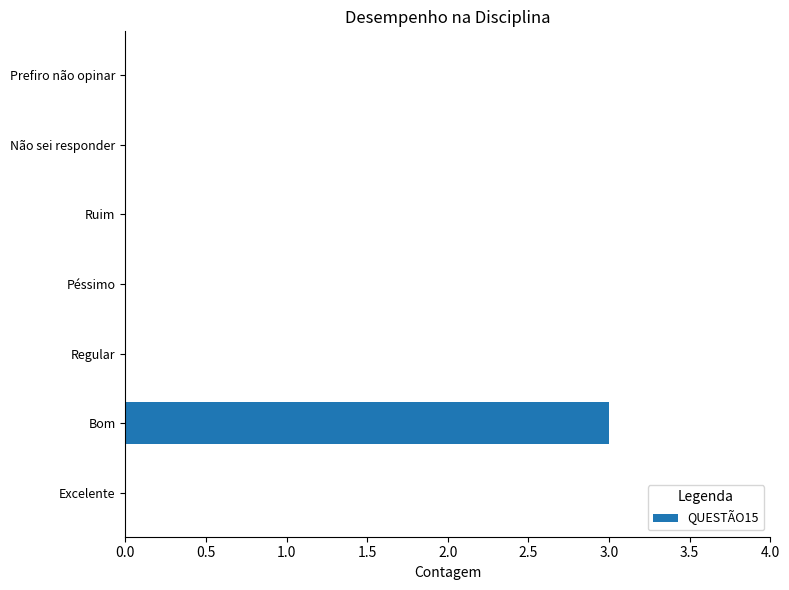

What is the greatest value displayed?

3